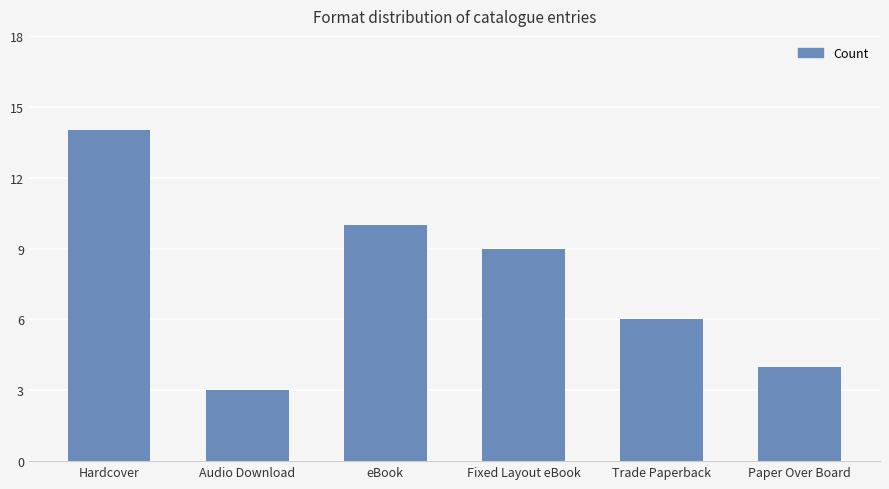

How many categories are shown in the chart?

6